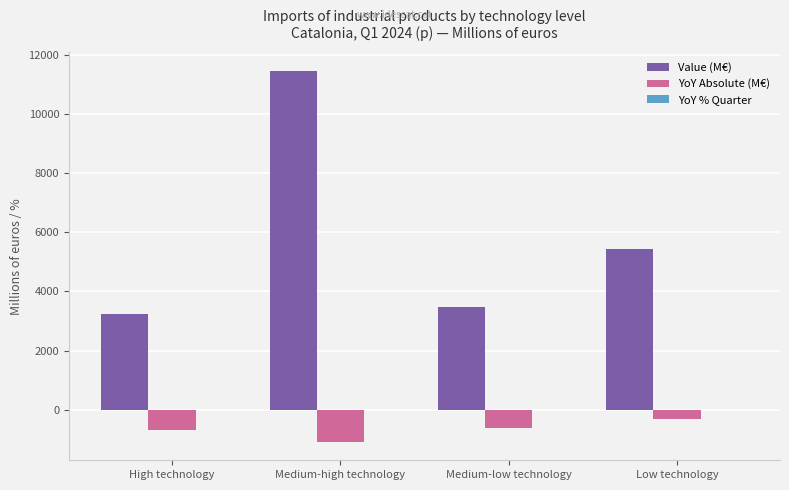

At which category is the sum across all series the highest?

Medium-high technology